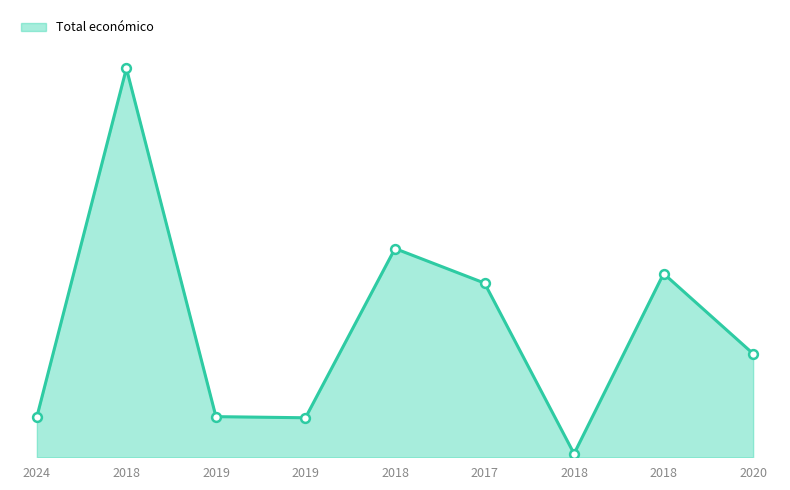

What is the change in value from 2017 to 2018?

+139191